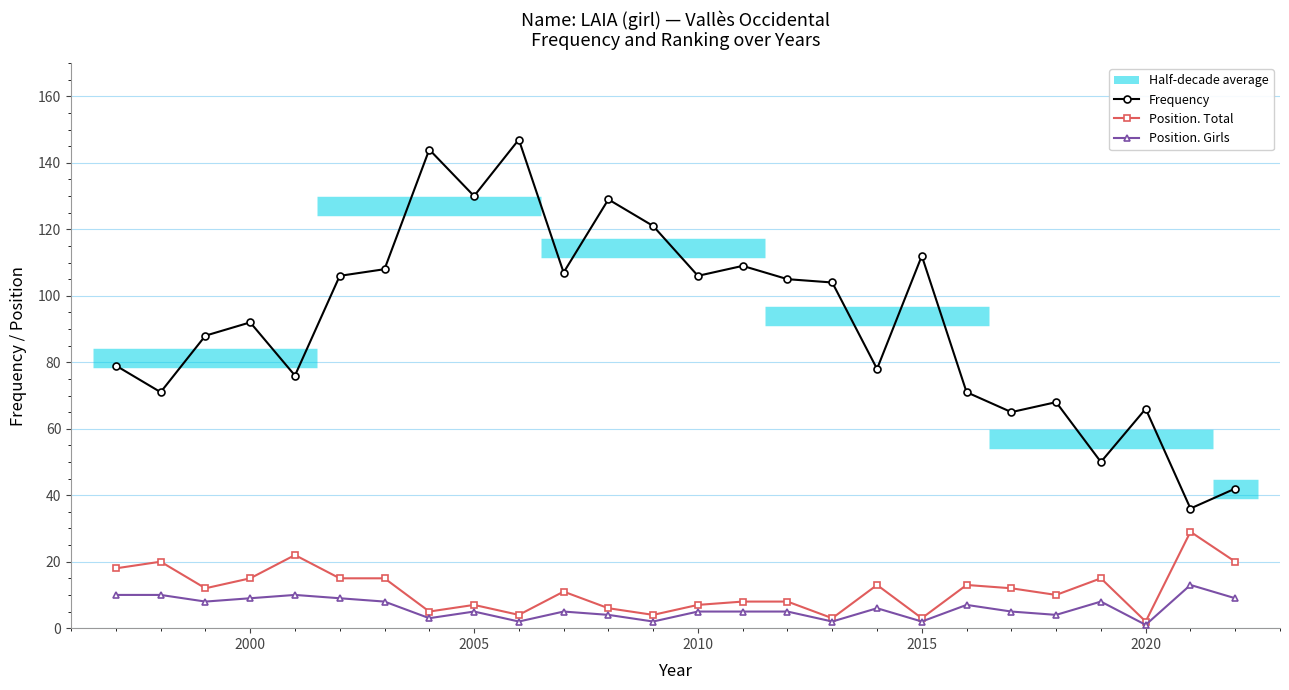

True or false: Position. Total and Position. Girls cross at least once.

False